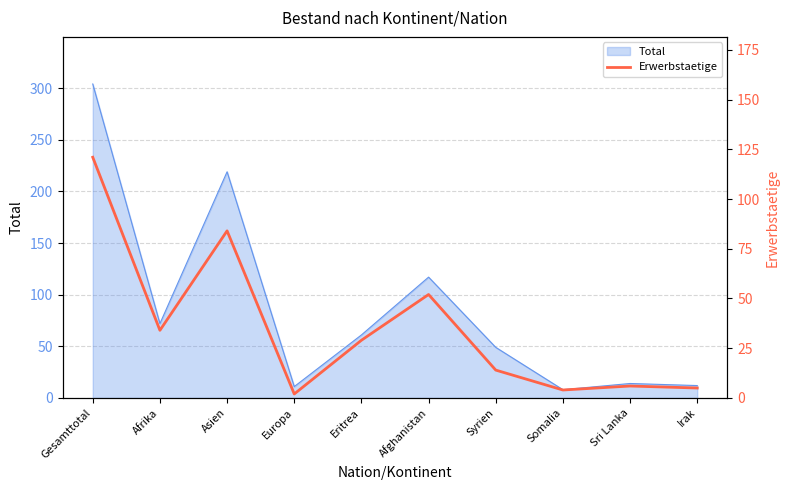

How many points are lower than both their immediate neighbors (excluding endpoints)?

3